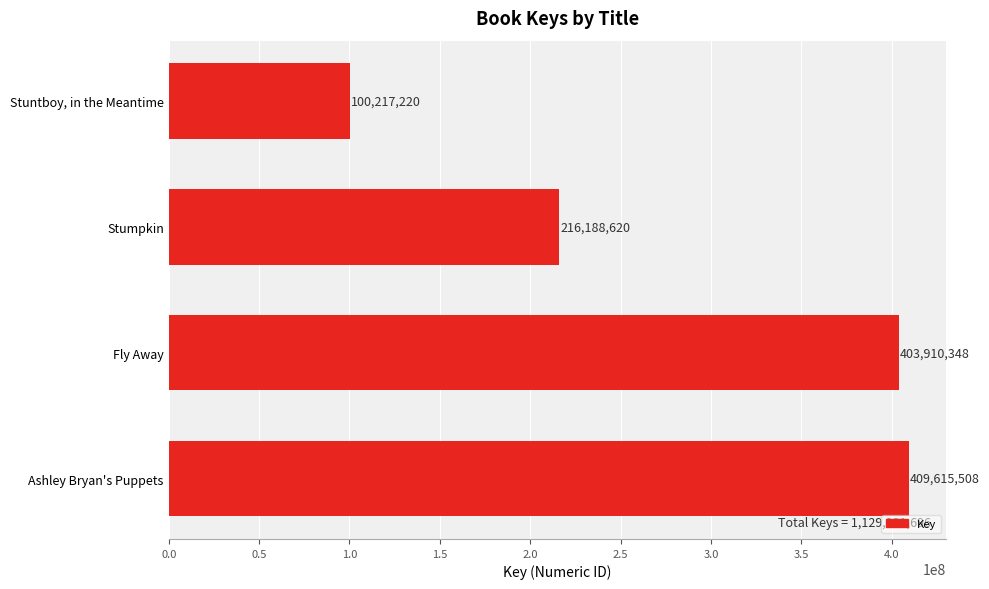

Read the value at Ashley Bryan's Puppets.

409615508